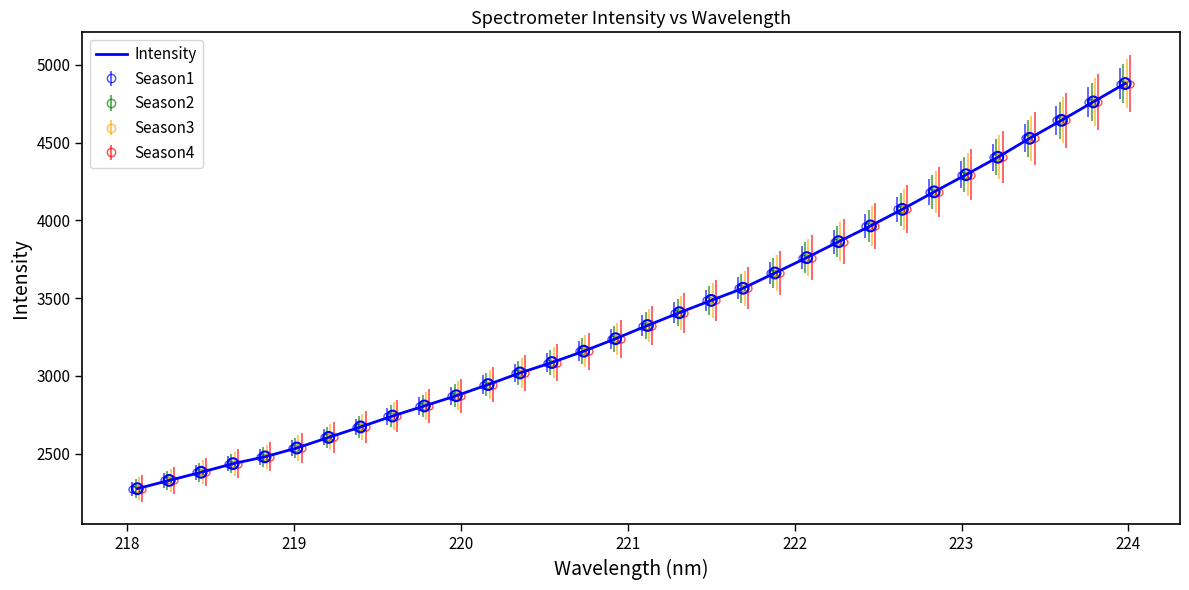

What is the maximum value for Intensity?

4879.7